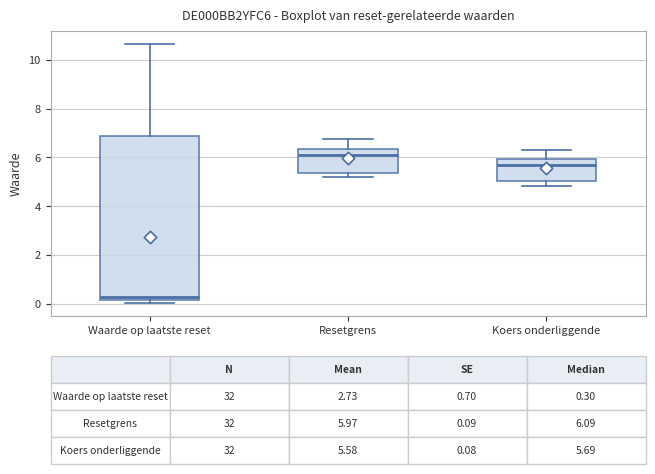

Comparing the boxes themselves (not the whiskers), which one is the tallest?

Waarde op laatste reset